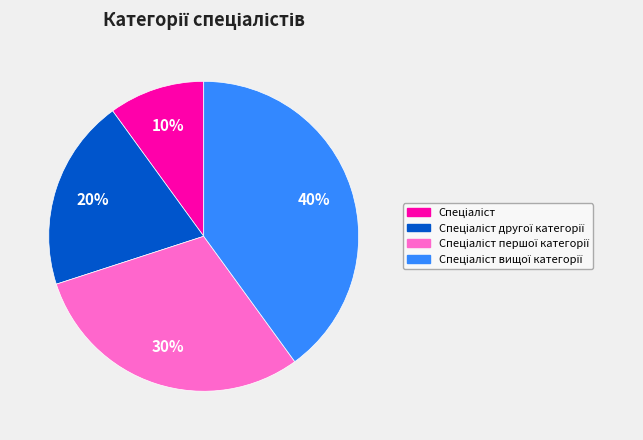

Is there a majority slice in this chart?

No